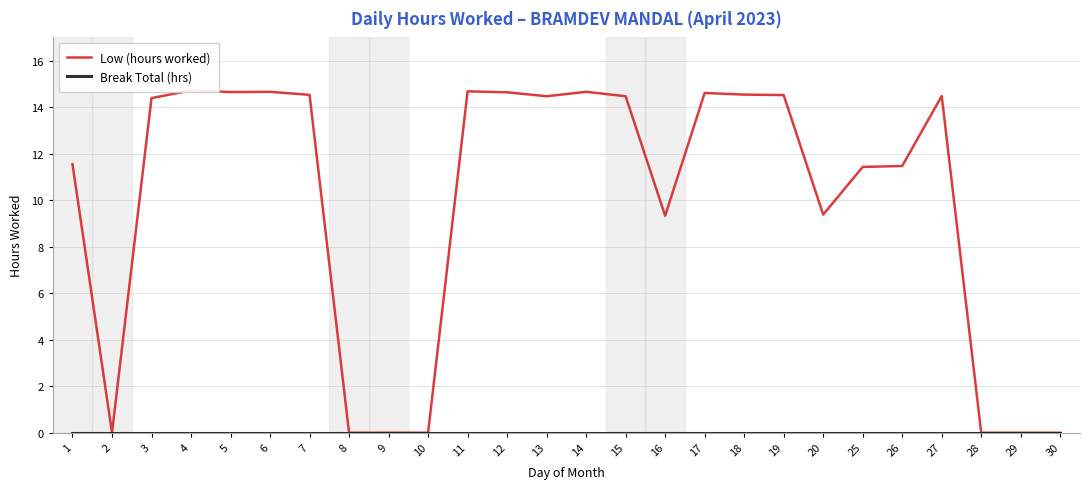

What are all the series names shown in the legend?

Low (hours worked), Break Total (hrs)